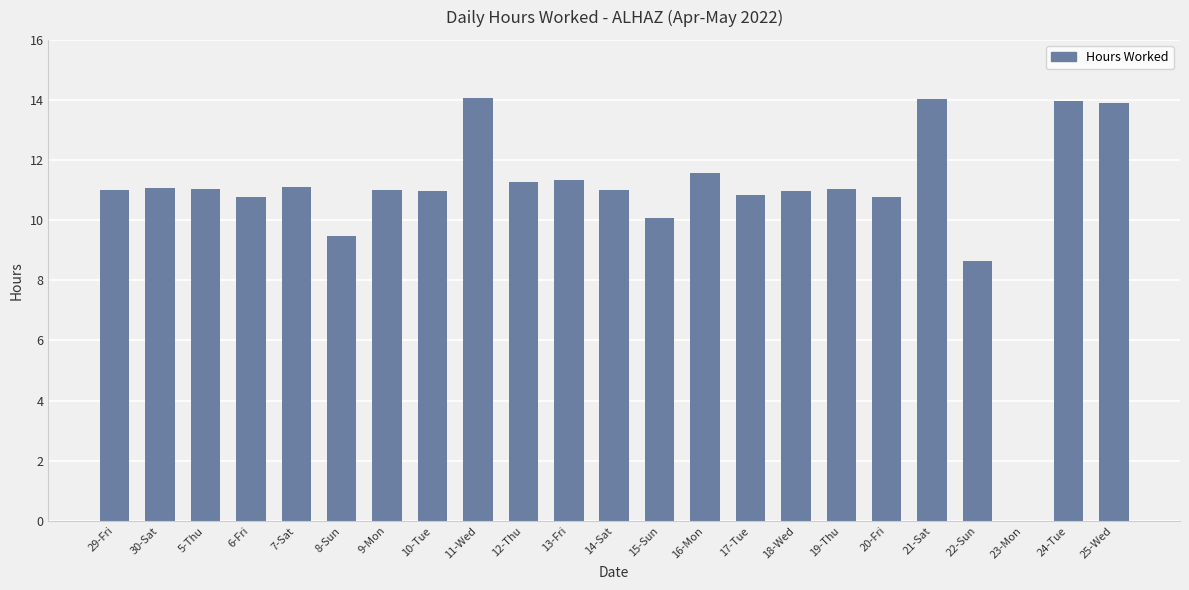

What is the change in value from 17-Tue to 23-Mon?

-10.8